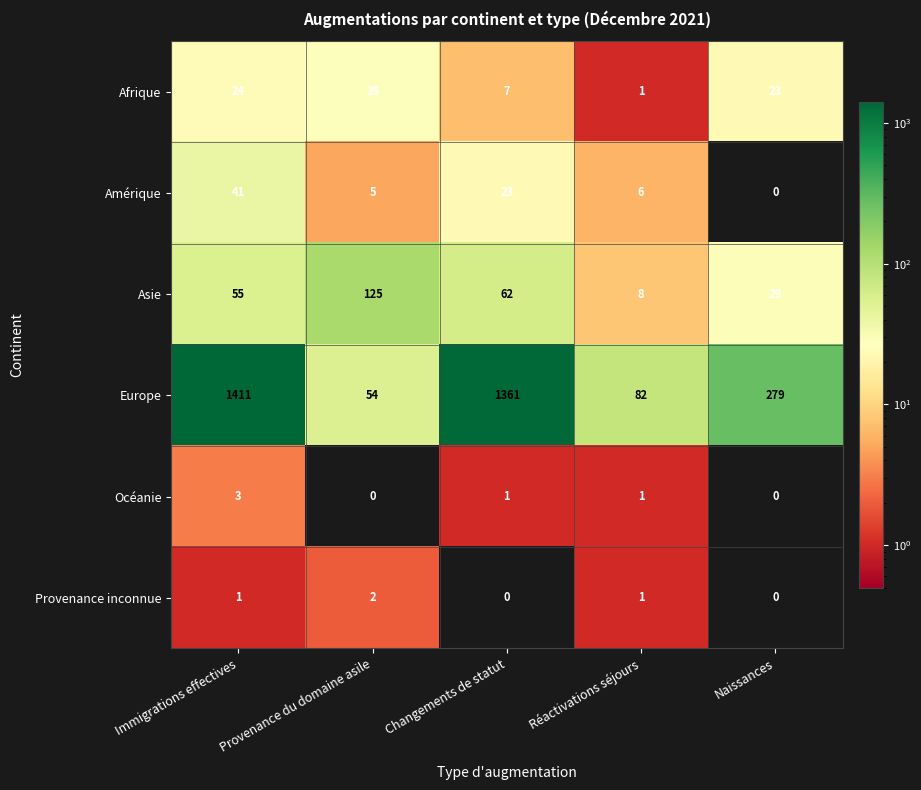

What is the difference between the highest and lowest values at Changements de statut?

1361